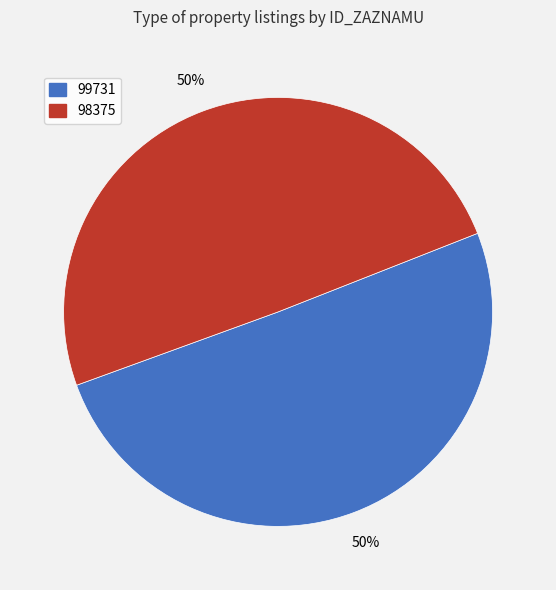

Count the number of slices in the pie.

2